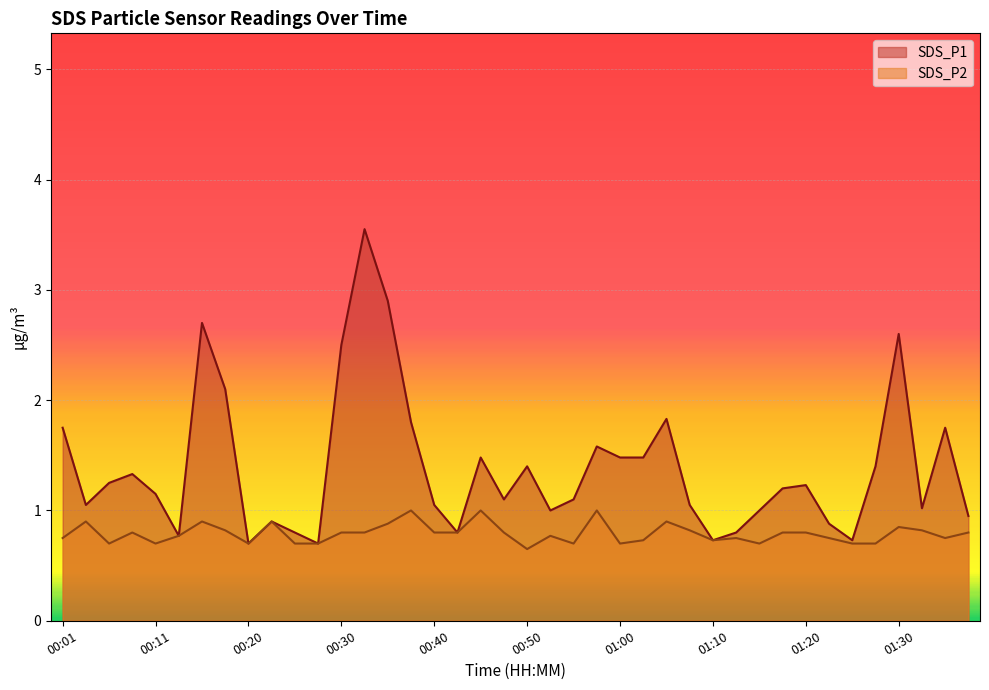

True or false: SDS_P2 and SDS_P1 cross at least once.

False